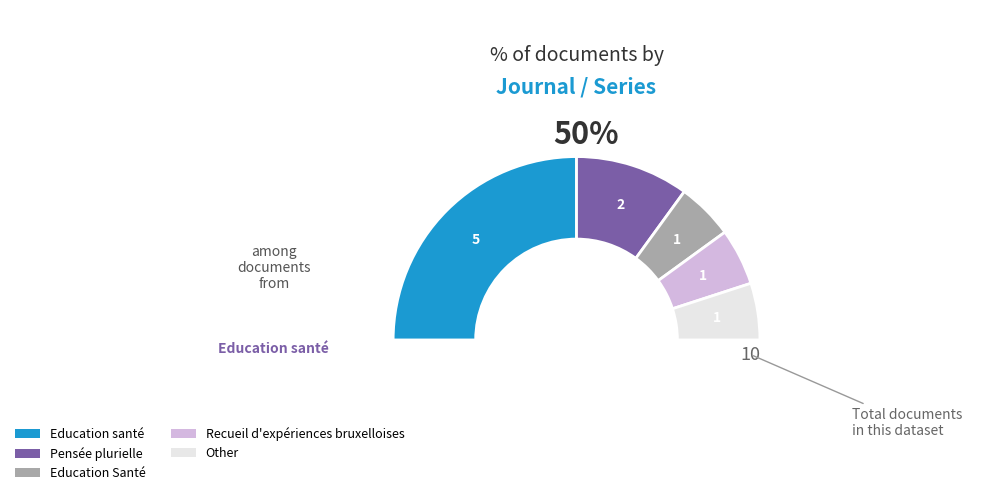

Is there a majority slice in this chart?

No